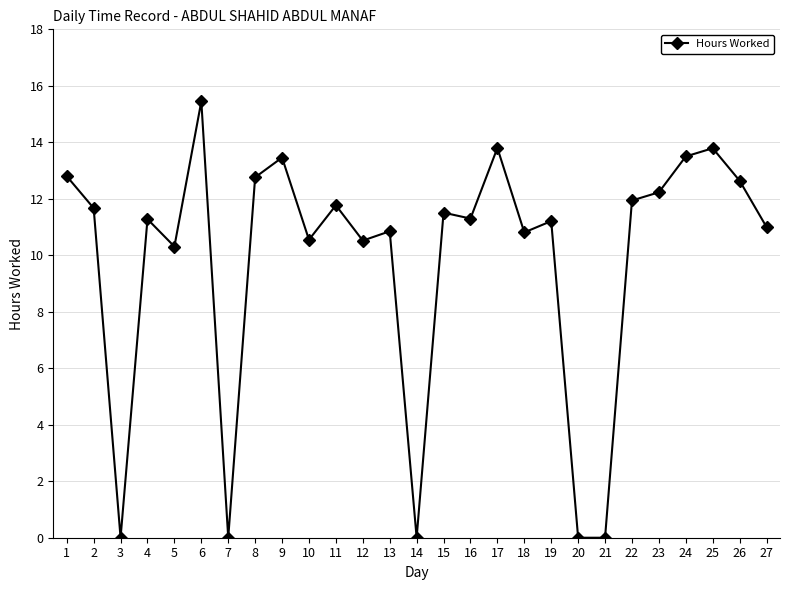

What is the change in value from 12 to 24?

+3.0